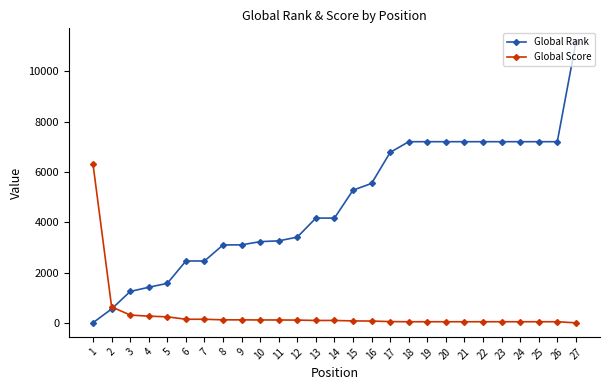

What is the sum of the Global Score values at 10 and 20?

161